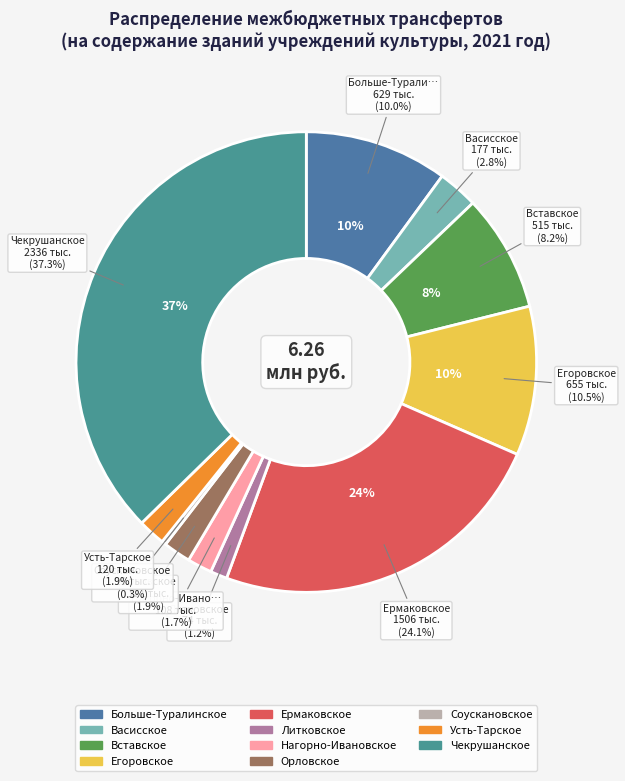

The Нагорно-Ивановское slice represents 8% of the pie. True or false?

False